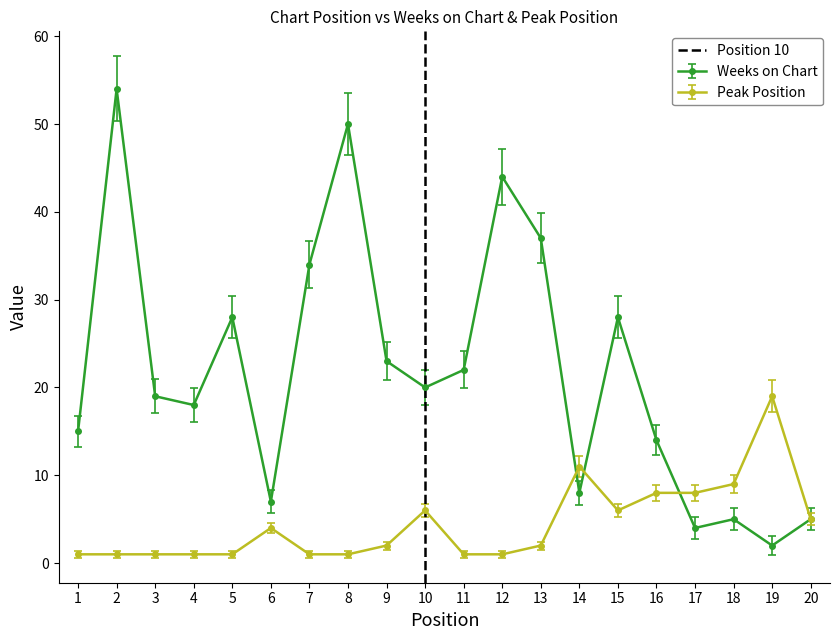

Is the value of Peak Position at 3 greater than the value of Weeks on Chart at 1?

No